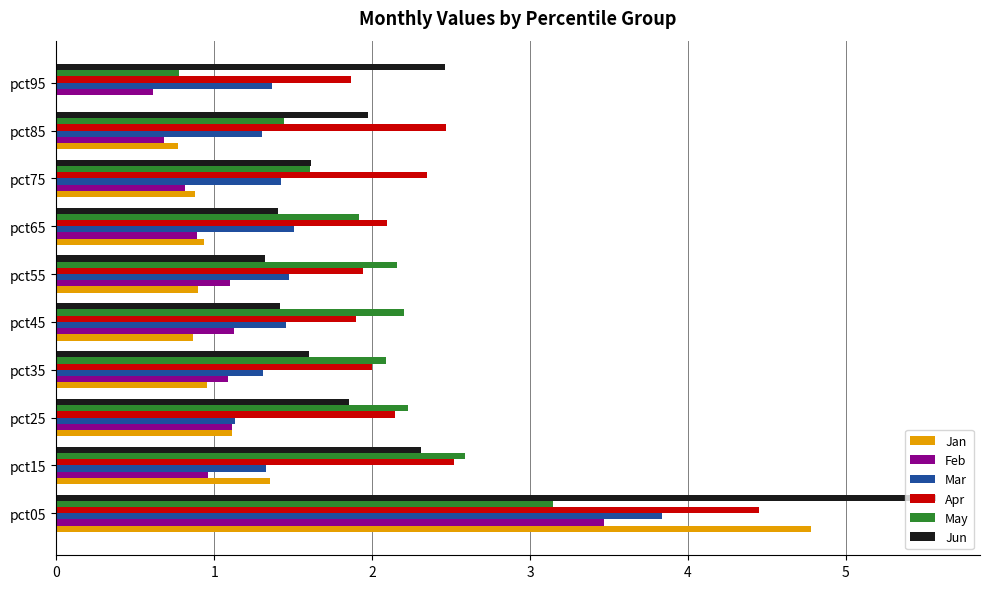

What is the total value across all series at pct45?

9.0